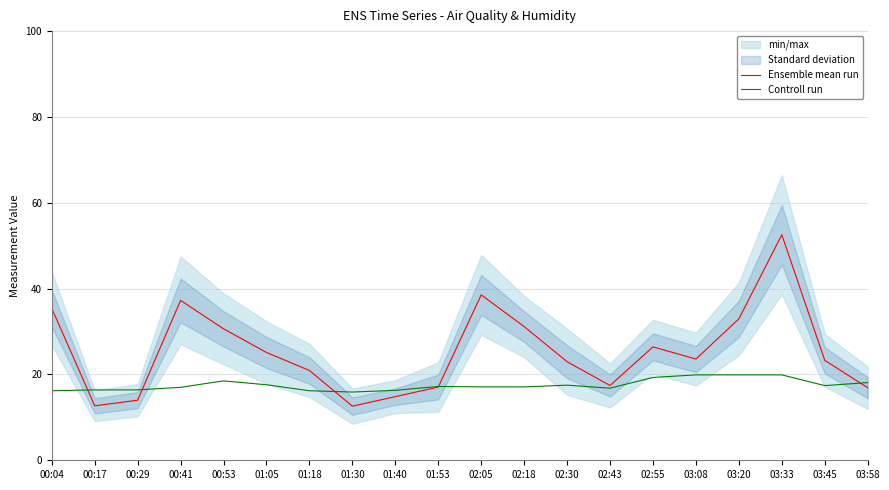

What is the value of the Controll run point at the 5th from the left?

18.5